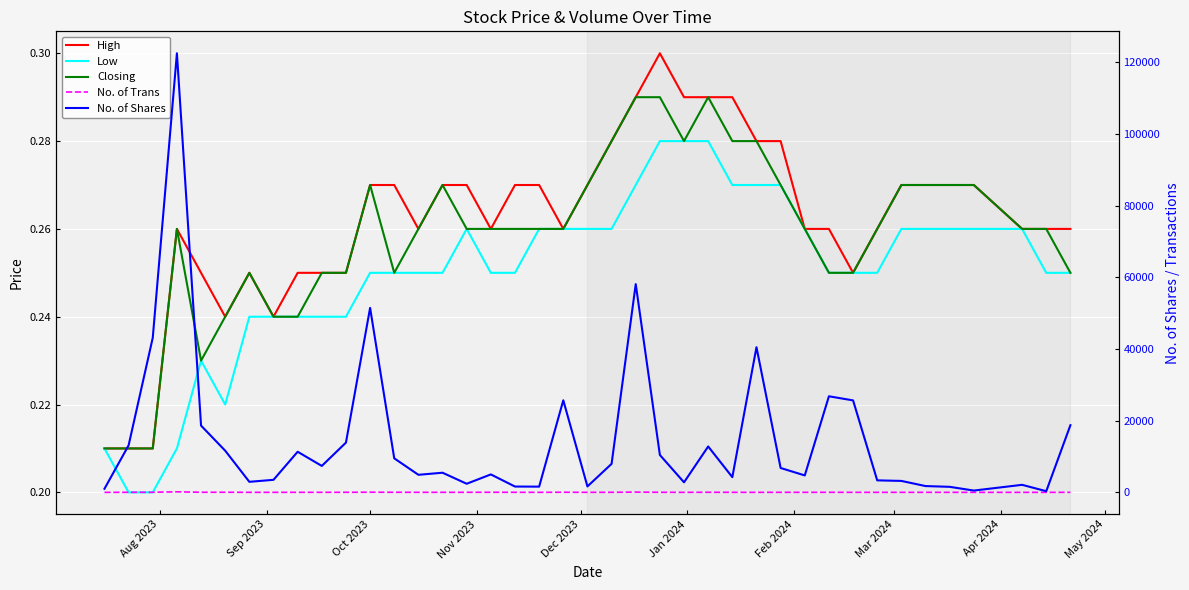

What are all the series names shown in the legend?

High, Low, Closing, No. of Trans, No. of Shares